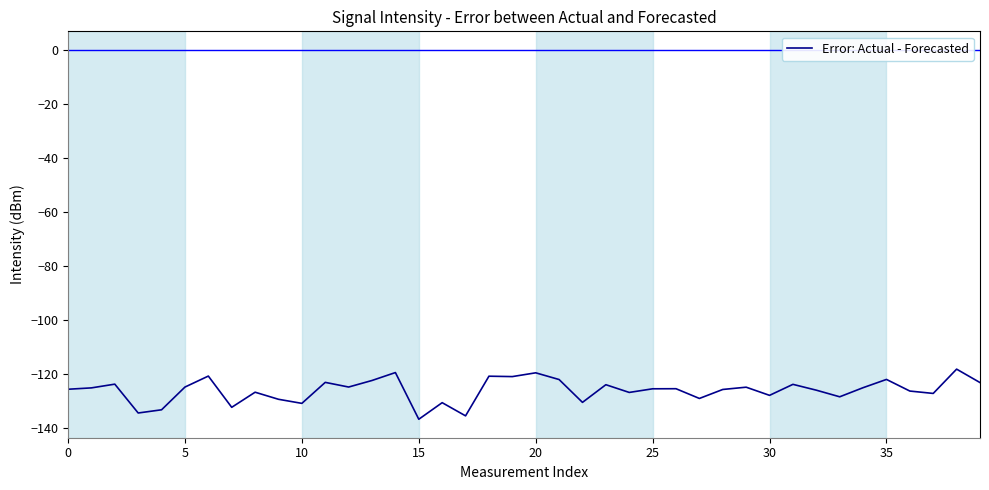

What is the difference between the maximum and minimum values?

18.5